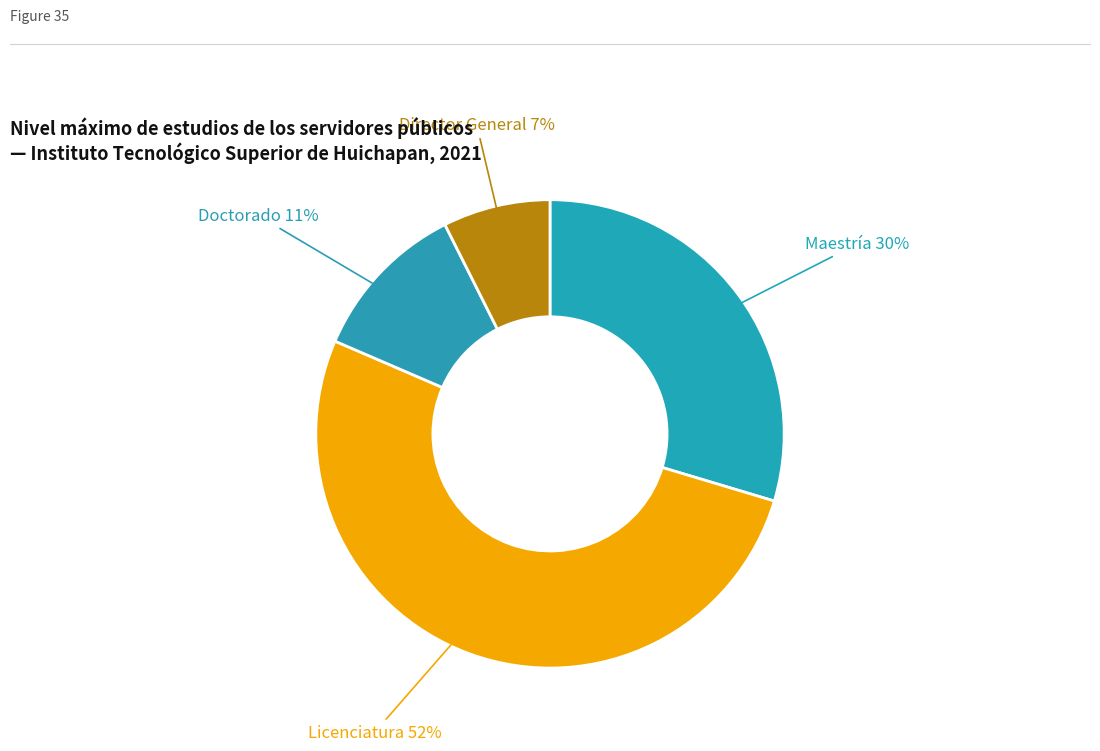

Is Director General the majority of the pie?

No